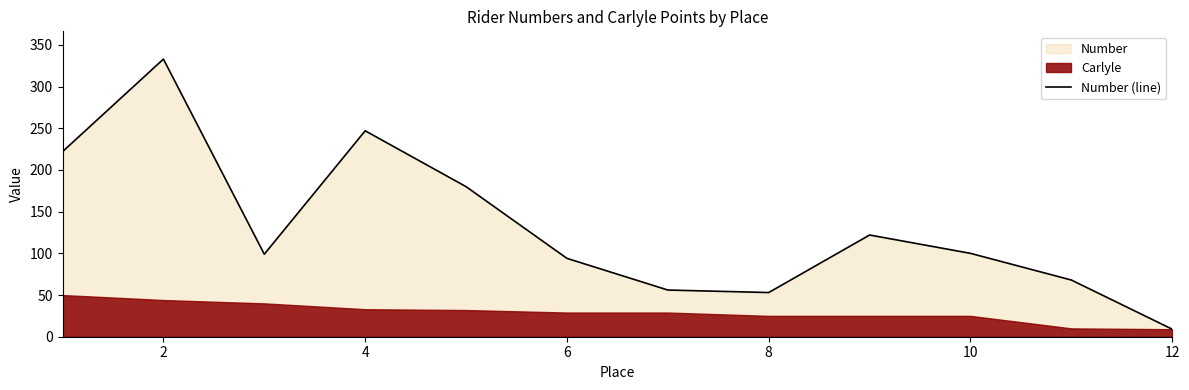

Count the number of categories in the chart.

12